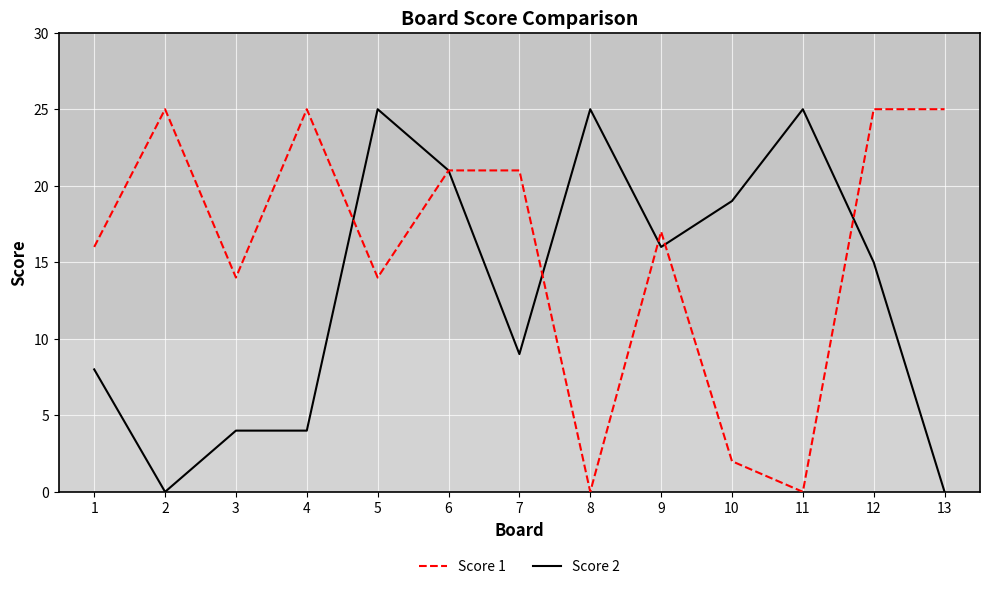

Is it true that Score 2 equals 25 at 5?

True